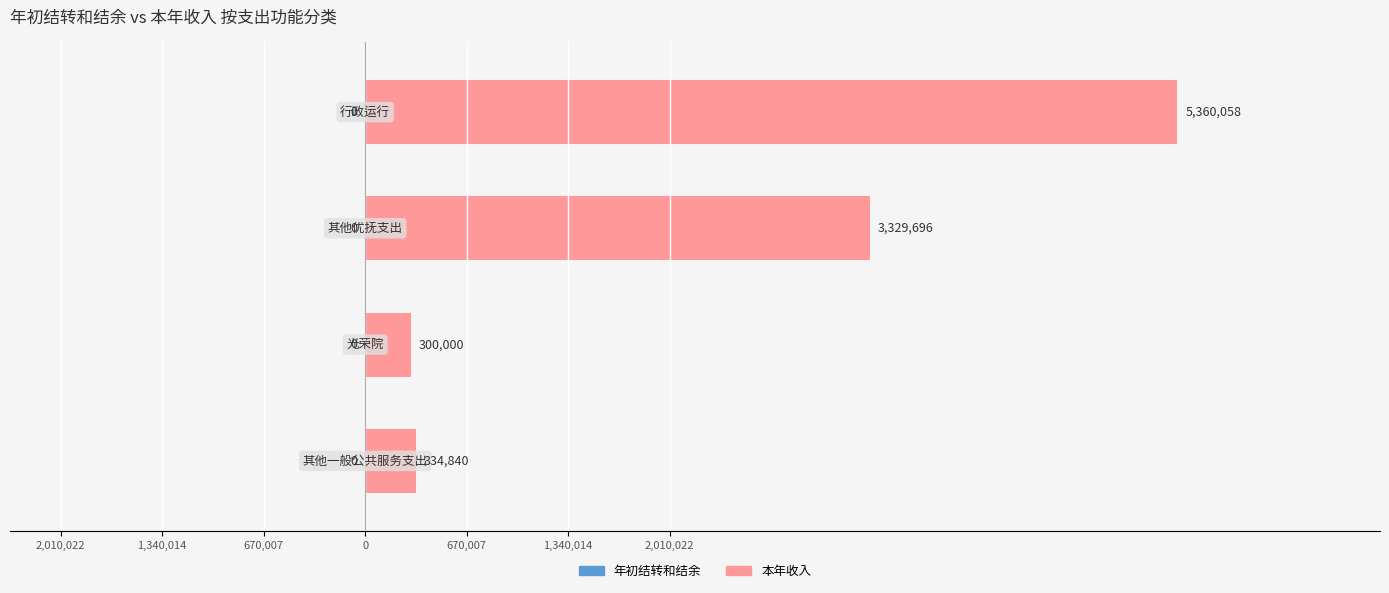

Does the chart contain any negative values?

No